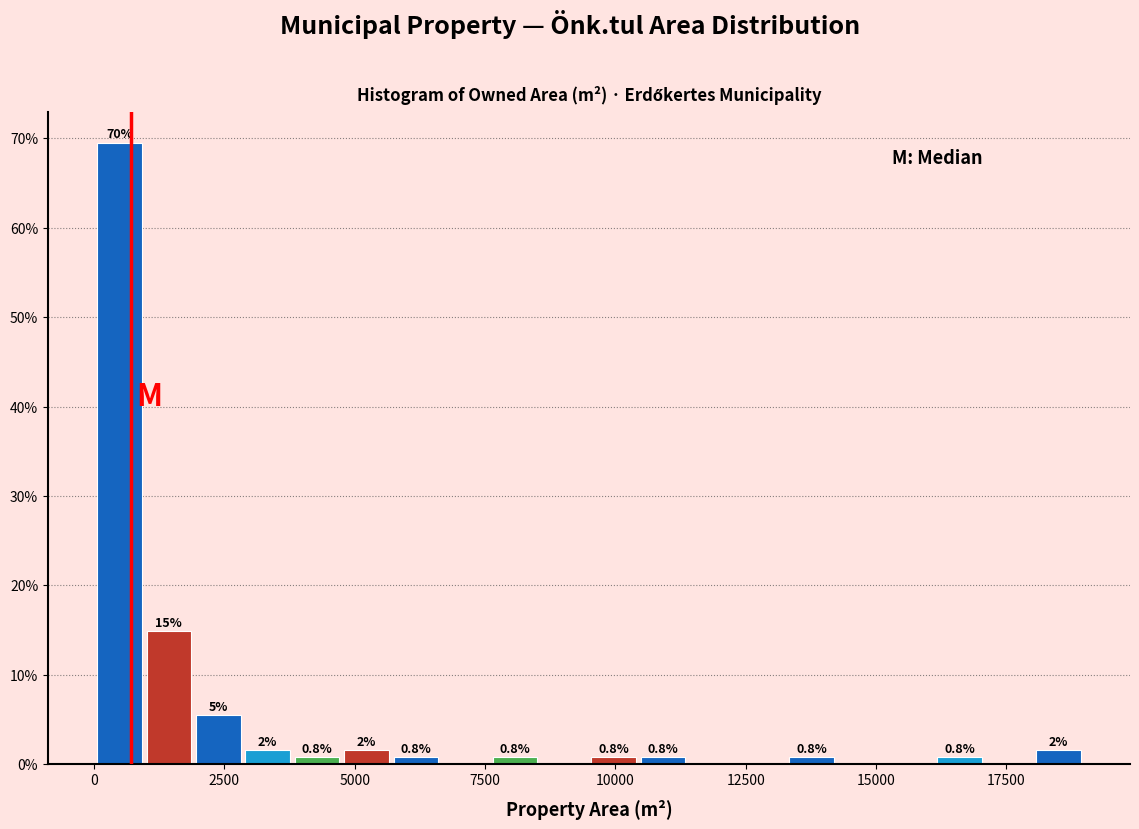

Read against the x-axis, roughly where is the centre of the tallest bar?

500